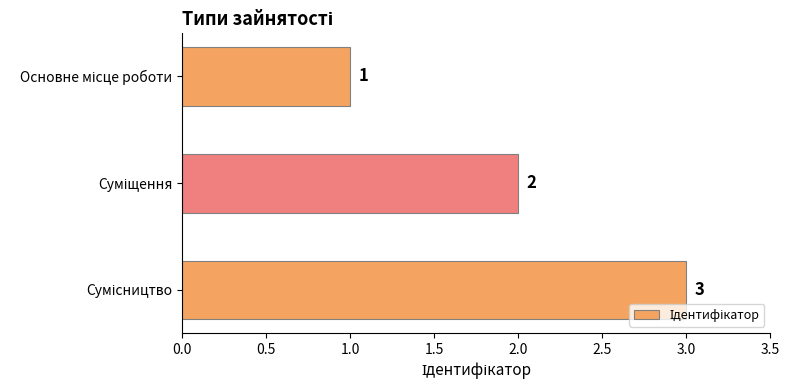

What is the maximum value shown in the chart?

3